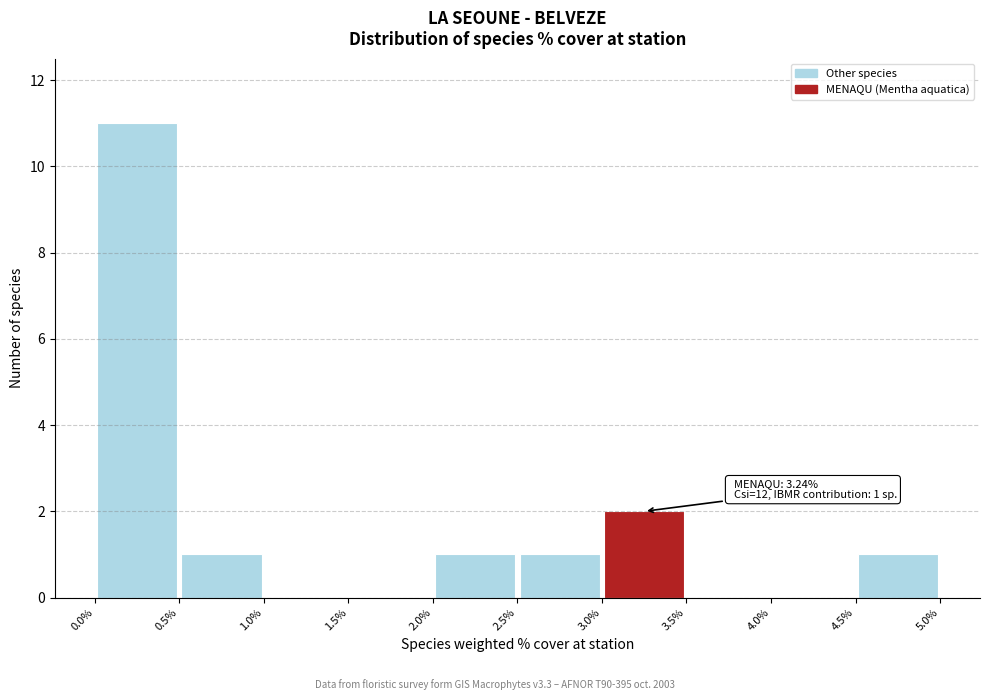

Over which range of the x-axis is the bar tallest?

0.0% to 0.5%